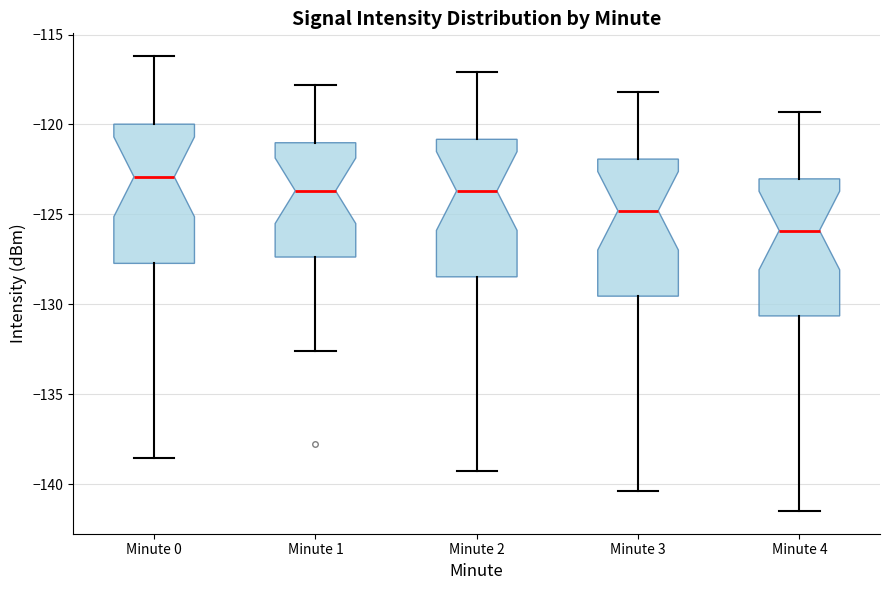

Where is the lower edge of the box for Minute 1 on the y-axis? The values are not printed on the chart, so give them approximately, as read against the axis.

-127.5